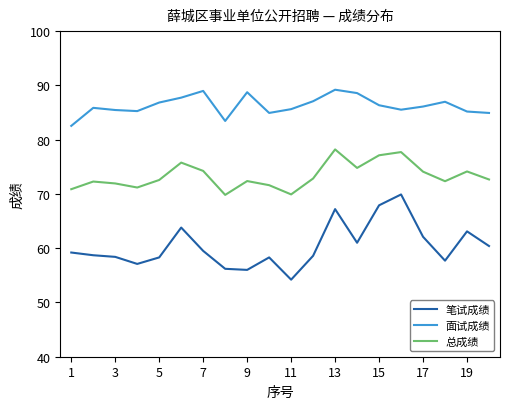

Rank the series by their maximum value, from lowest to highest.

笔试成绩, 总成绩, 面试成绩